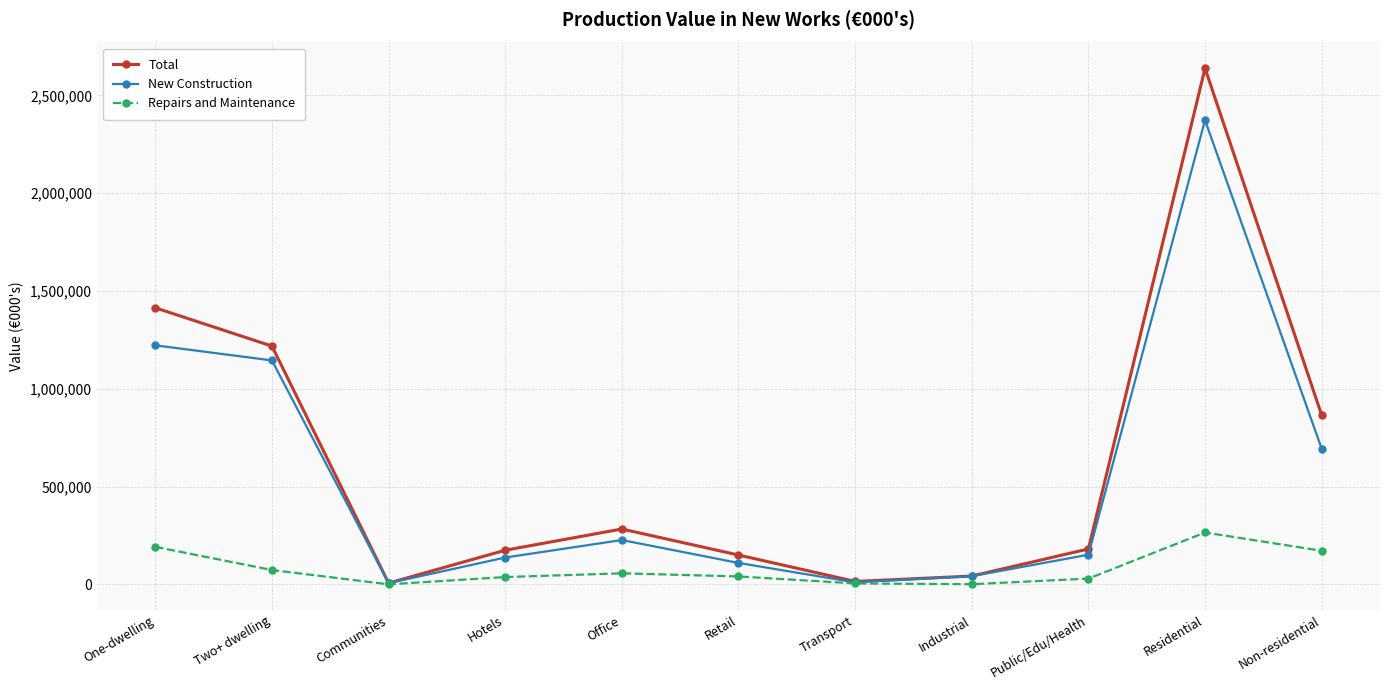

At which category is the sum across all series the highest?

Residential